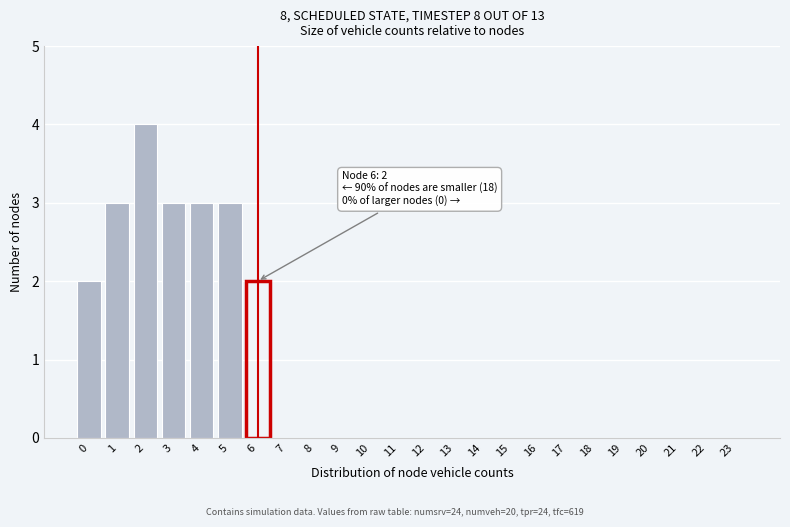

Reading left to right, list all the values displayed in this chart.

0=2	1=3	2=4	3=3	4=3	5=3	6=2	7=0	8=0	9=0	10=0	11=0	12=0	13=0	14=0	15=0	16=0	17=0	18=0	19=0	20=0	21=0	22=0	23=0